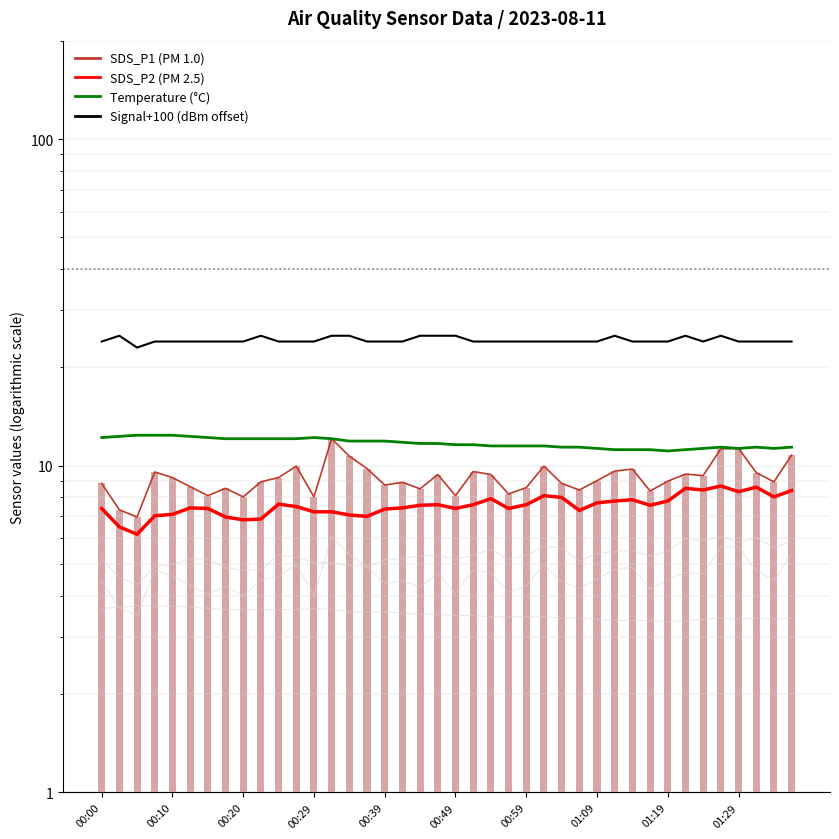

Which series changed the most between 22 and 26?

SDS_P1 (PM 1.0)